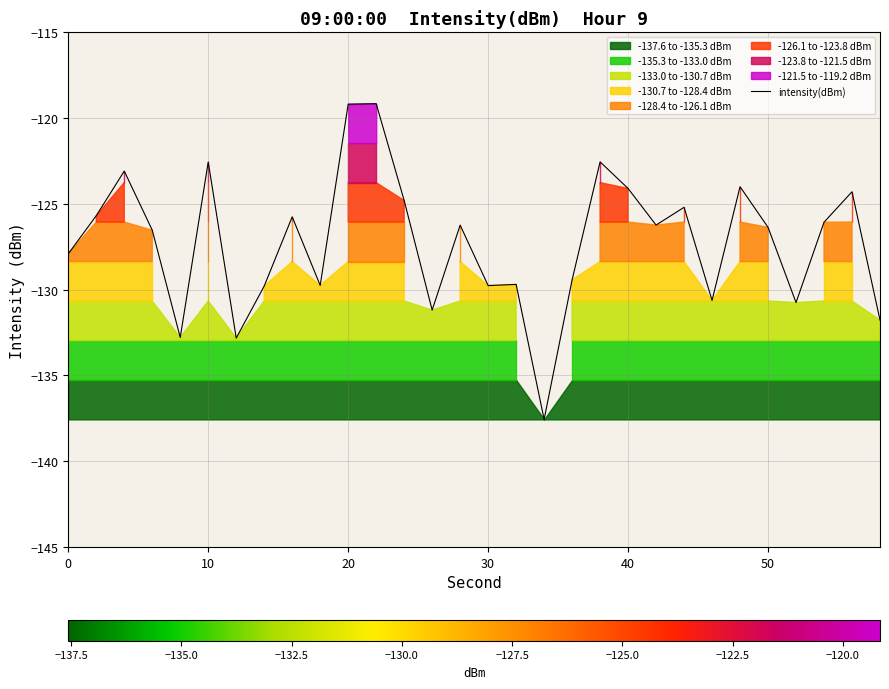

What is the difference between the maximum and minimum values?

18.4